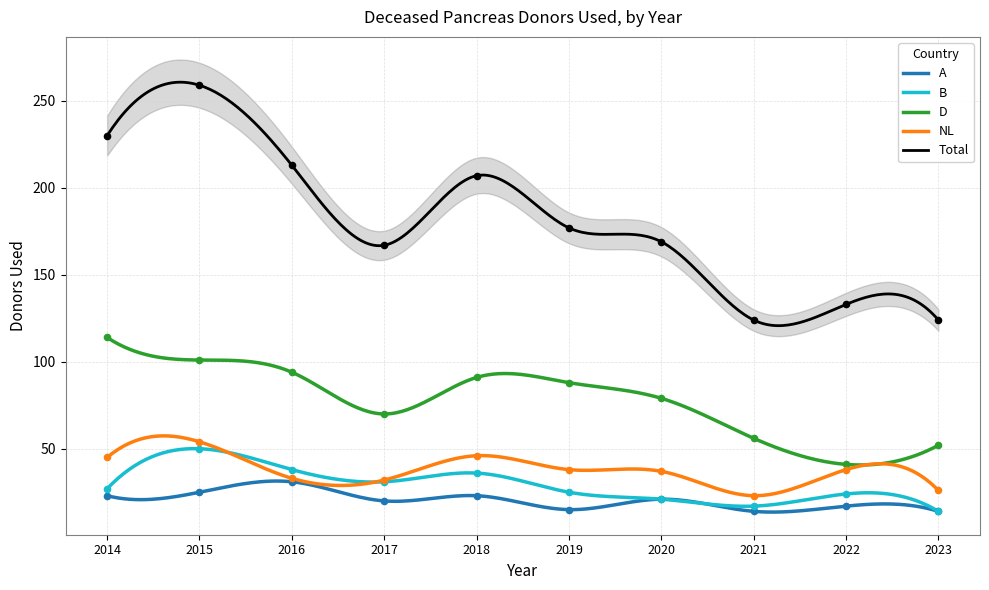

Which series reaches the minimum Y coordinate?

A